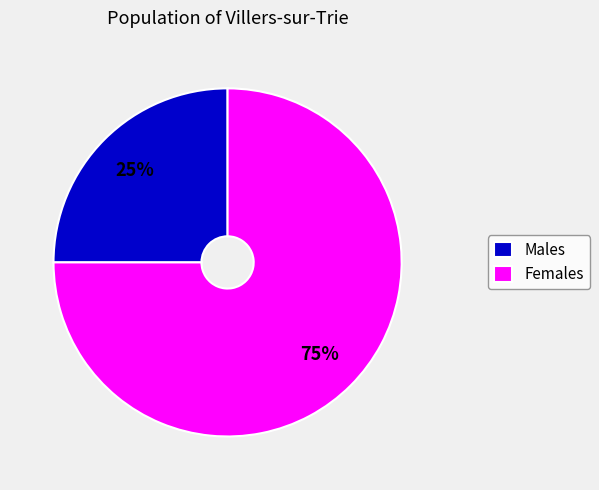

What percentage is the Females slice, to the nearest percent?

75%